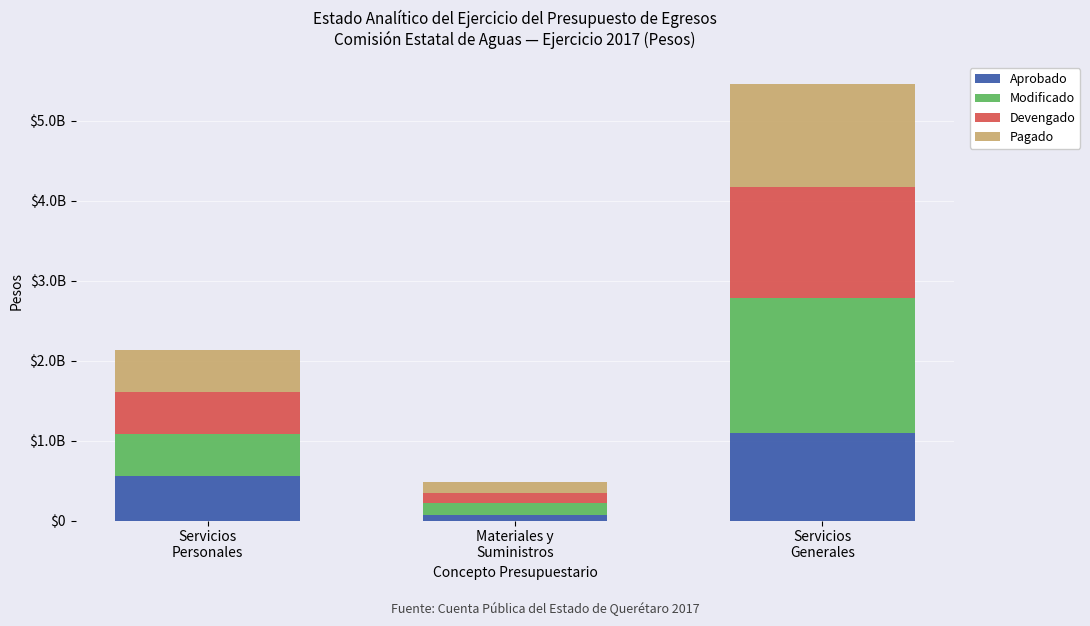

The Aprobado series shows 1684476904.8 at Servicios
Generales. True or false?

False